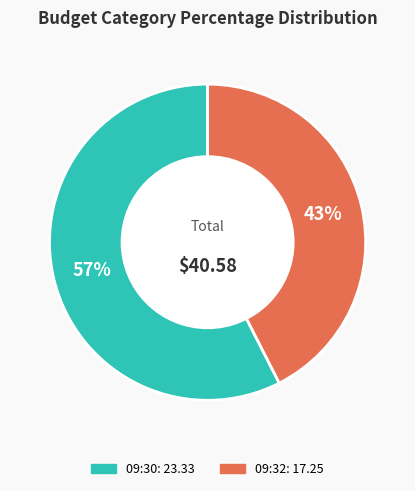

Does any single category account for the majority?

Yes